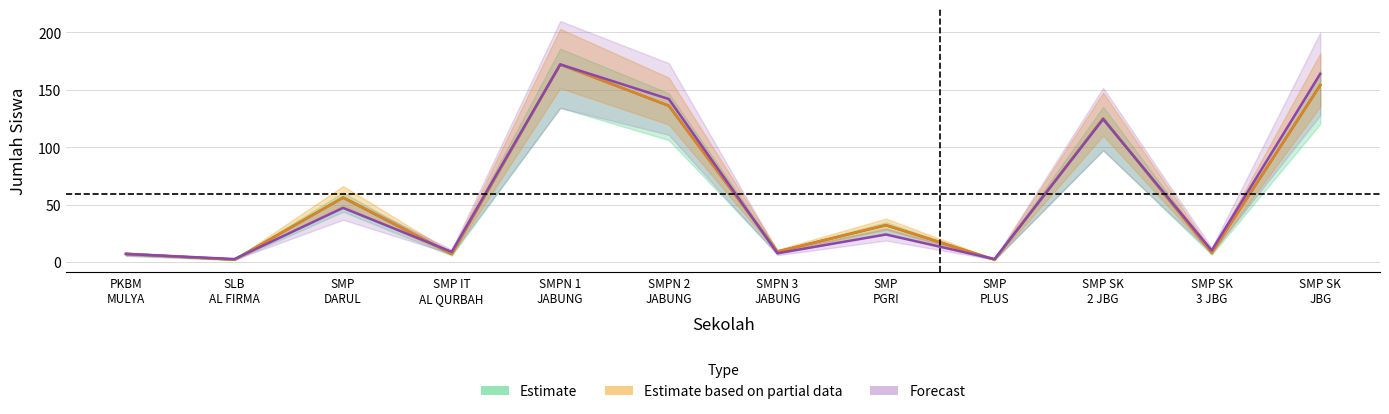

How many series are shown in this chart?

3